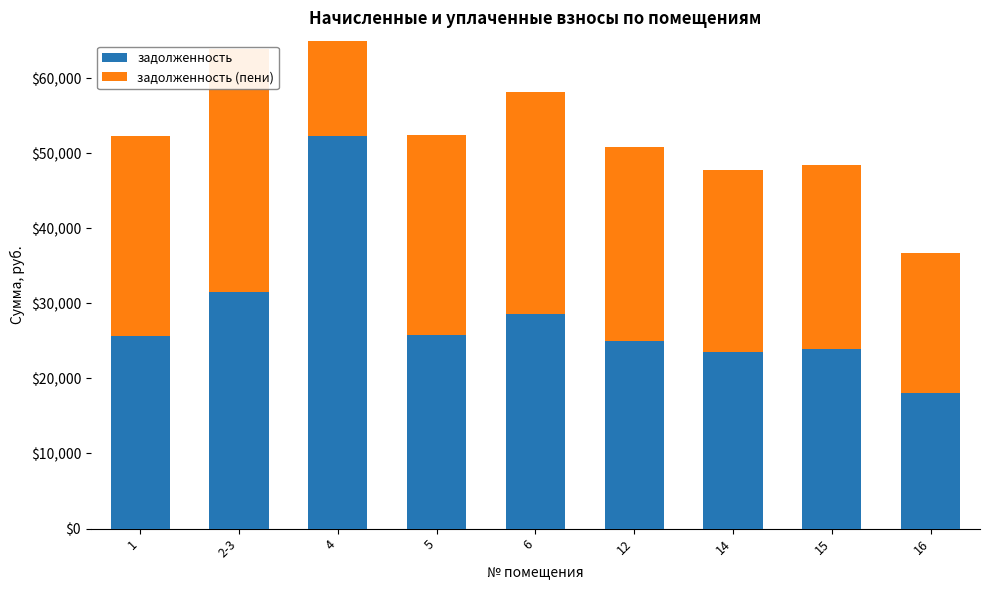

Which series changed the most between 1 and 14?

задолженность (пени)